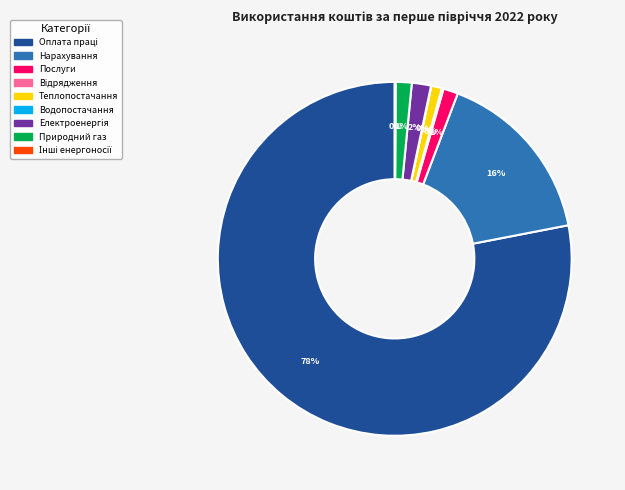

Is there a majority slice in this chart?

Yes